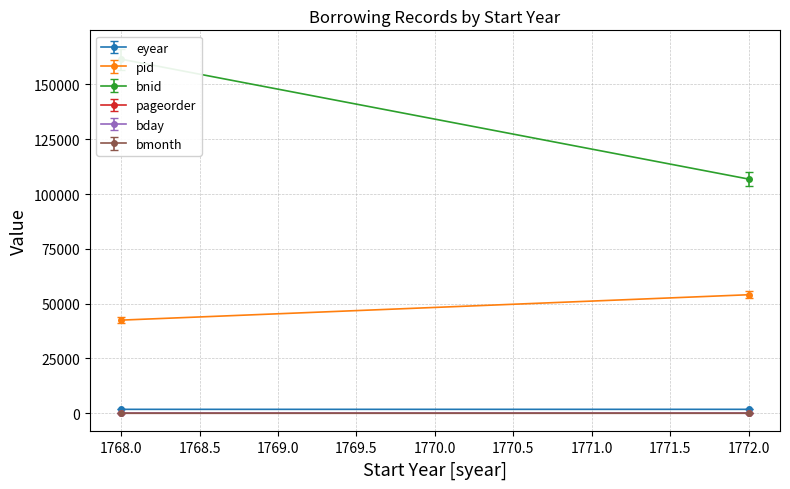

The value of bday at 1768 is 18. True or false?

True